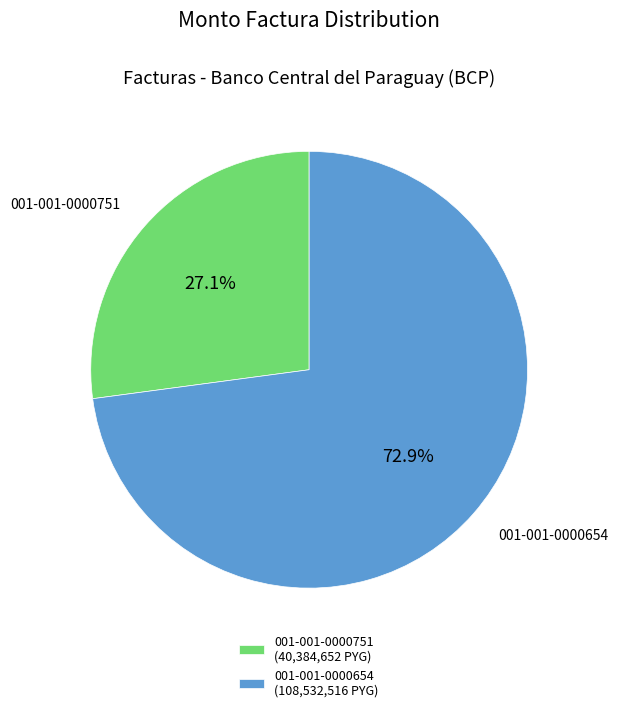

To the nearest percent, what portion does 001-001-0000751 represent?

27%